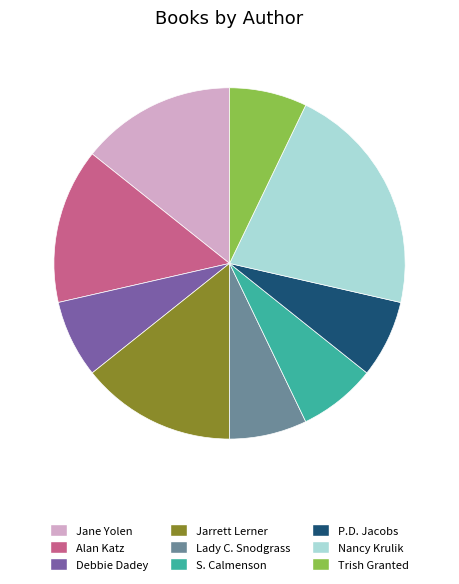

Do S. Calmenson and Lady C. Snodgrass together represent more than half of the pie?

No